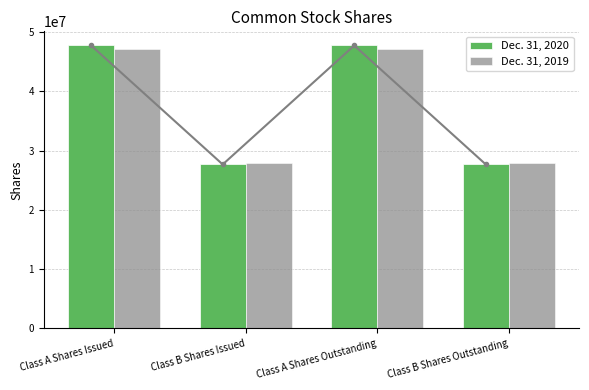

How many groups of bars are there?

4